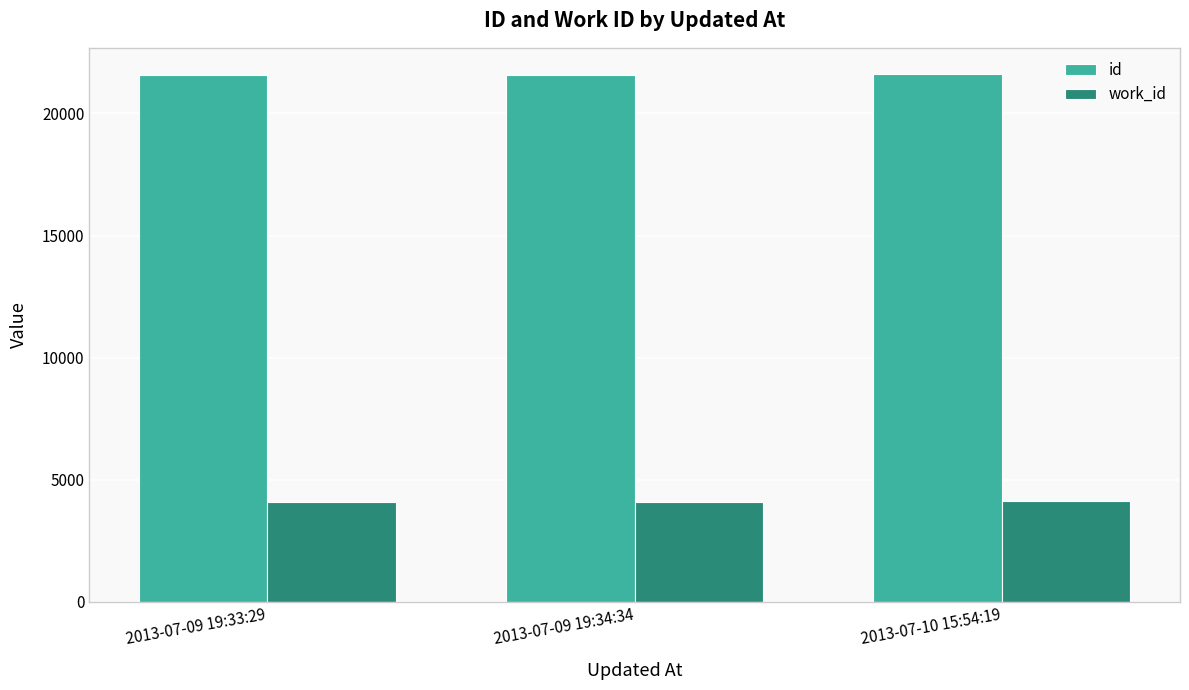

Rank the series at 2013-07-09 19:33:29 from lowest to highest value.

work_id, id